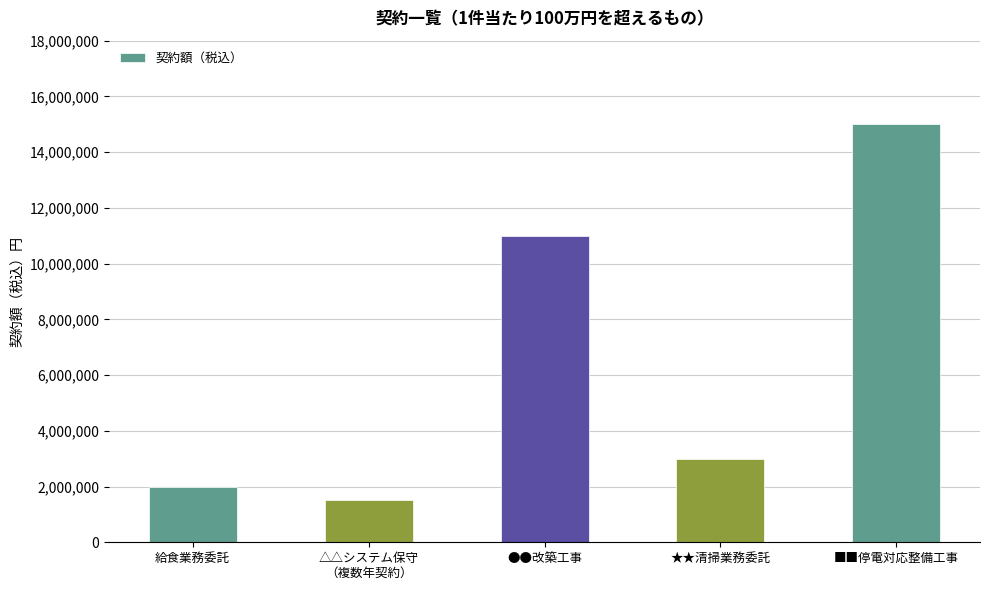

List the labels in order of value, smallest first.

△△システム保守
（複数年契約）, 給食業務委託, ★★清掃業務委託, ●●改築工事, ■■停電対応整備工事